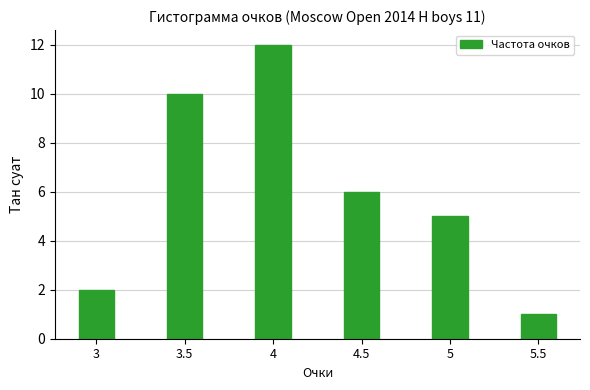

What is the sum of the values at 3.5 and 5.5?

11